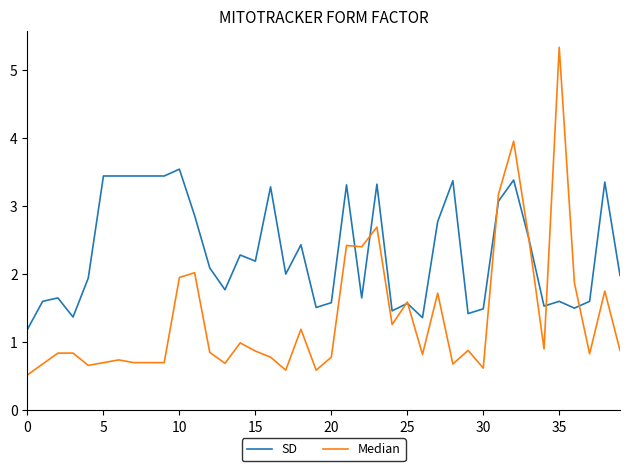

What is the highest value of the Median series?

5.3